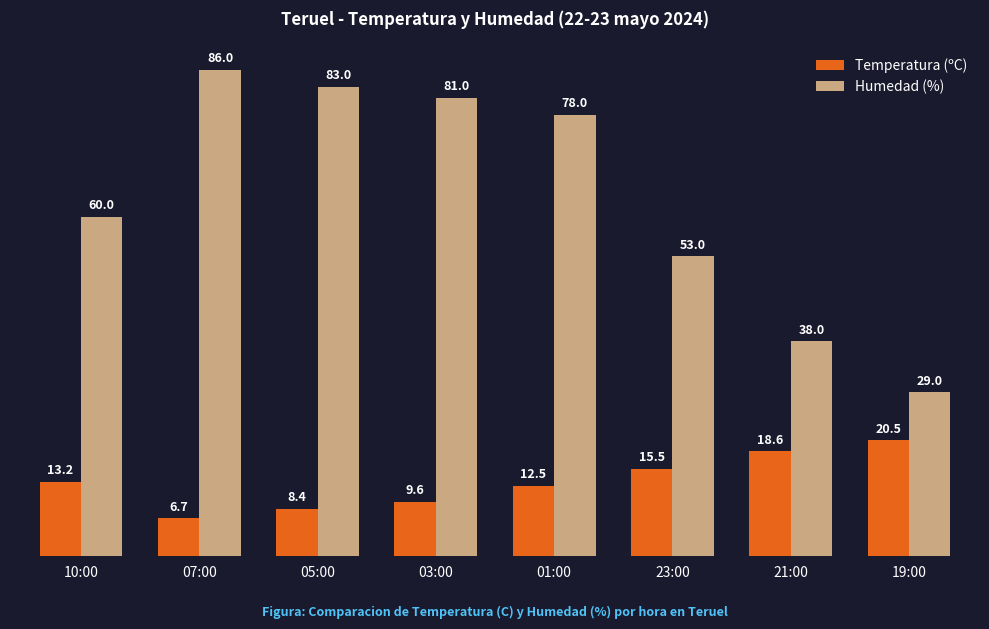

At which category is the sum across all series the highest?

07:00